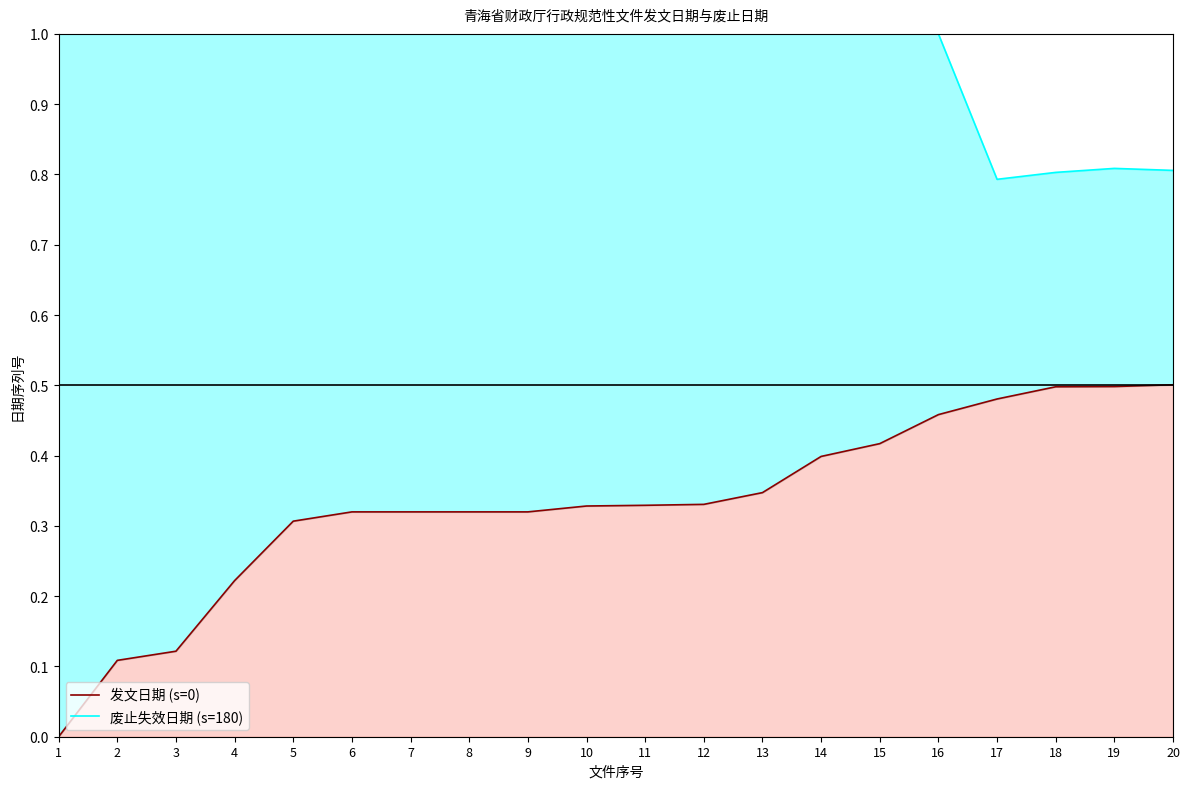

Where is 发文日期 (s=0) nearest to the value 0?

1